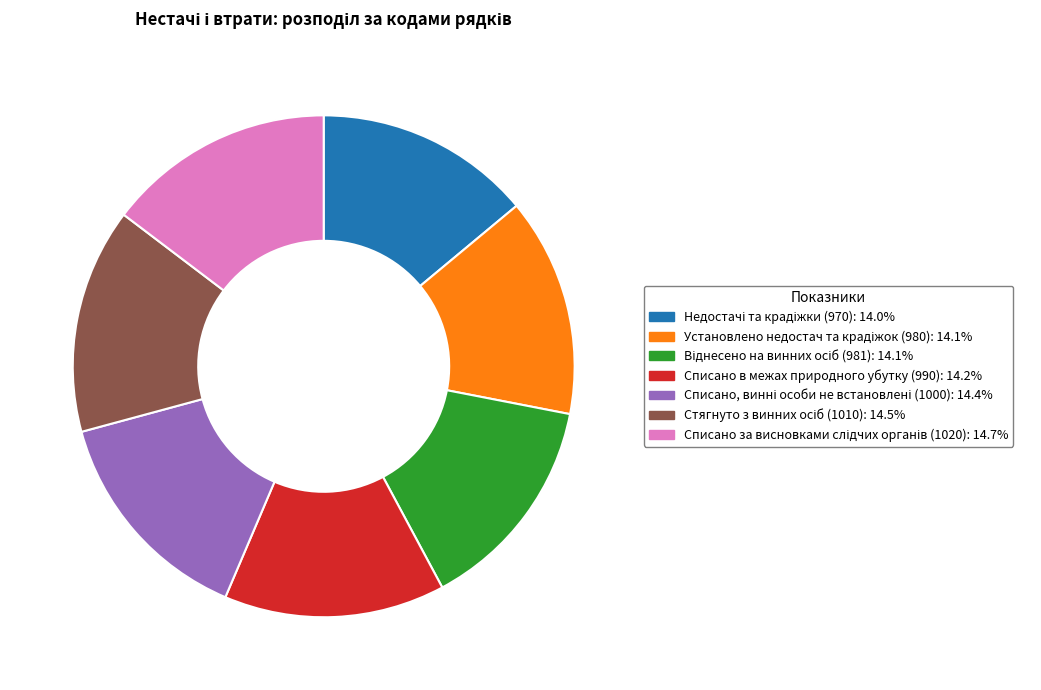

How many segments does this pie chart have?

7